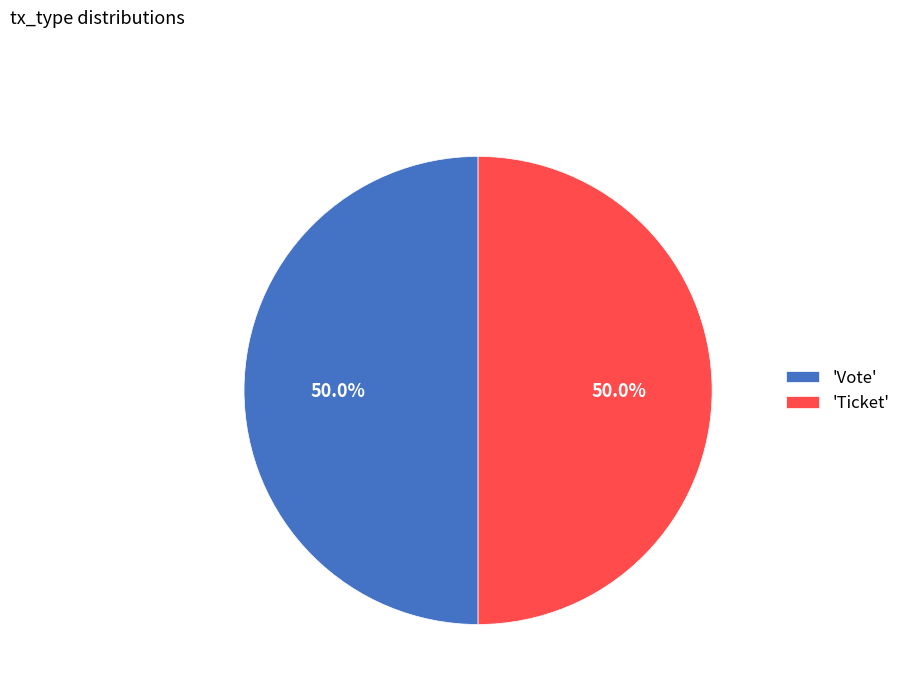

Count the number of slices in the pie.

2